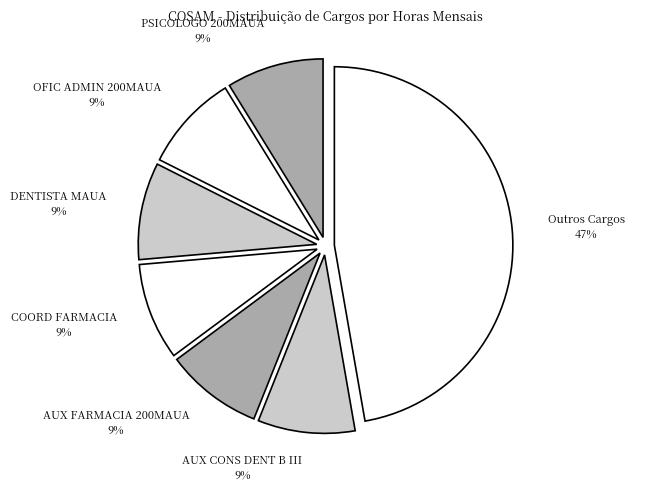

To the nearest percent, what is the combined percentage of AUX FARMACIA 200MAUA and AUX CONS DENT B III?

18%